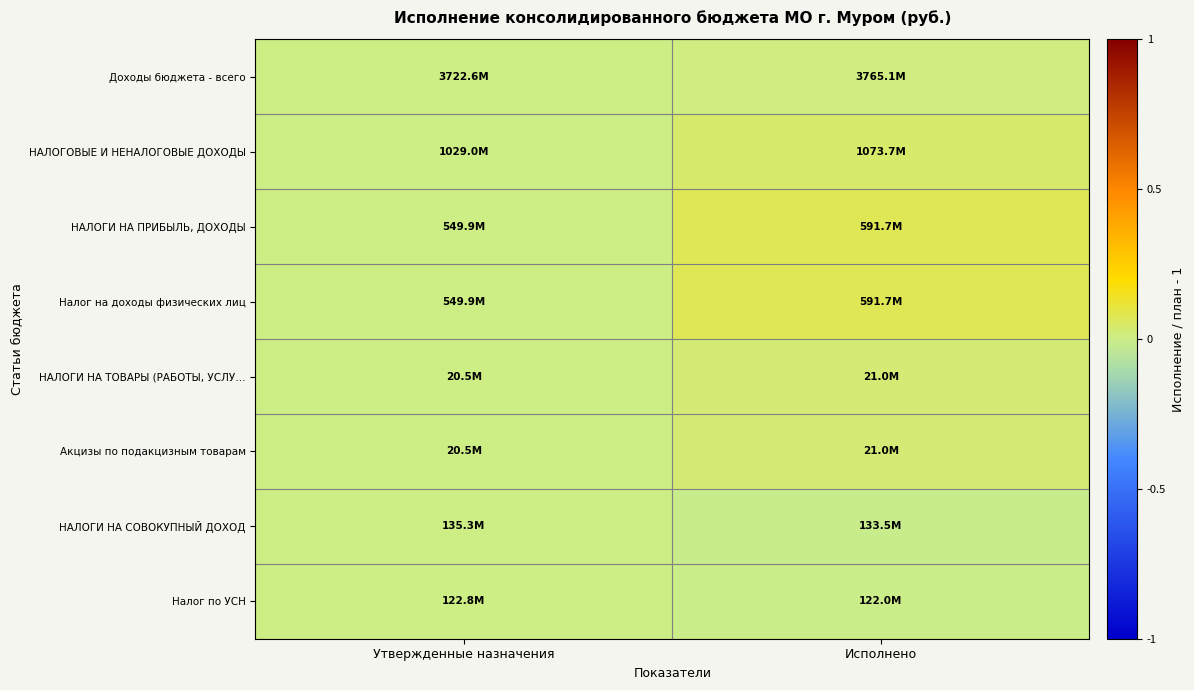

At which category does the chart reach its minimum across all series?

Исполнено